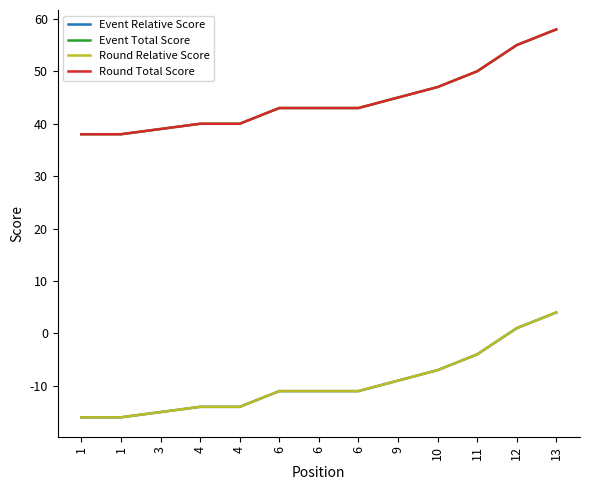

Between 6 and 4, which is larger?

6